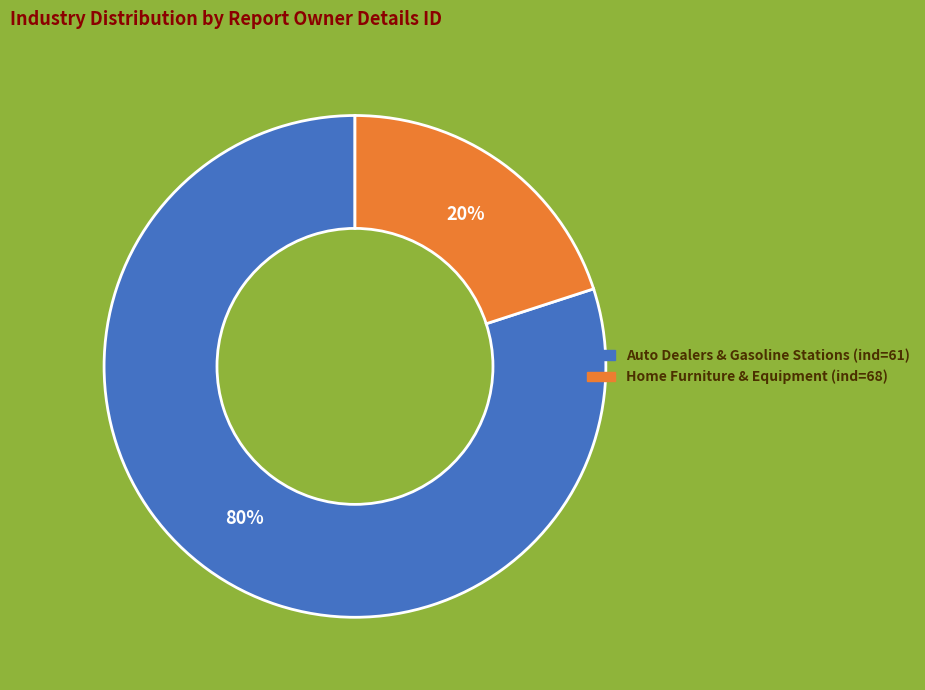

Is there a majority slice in this chart?

Yes